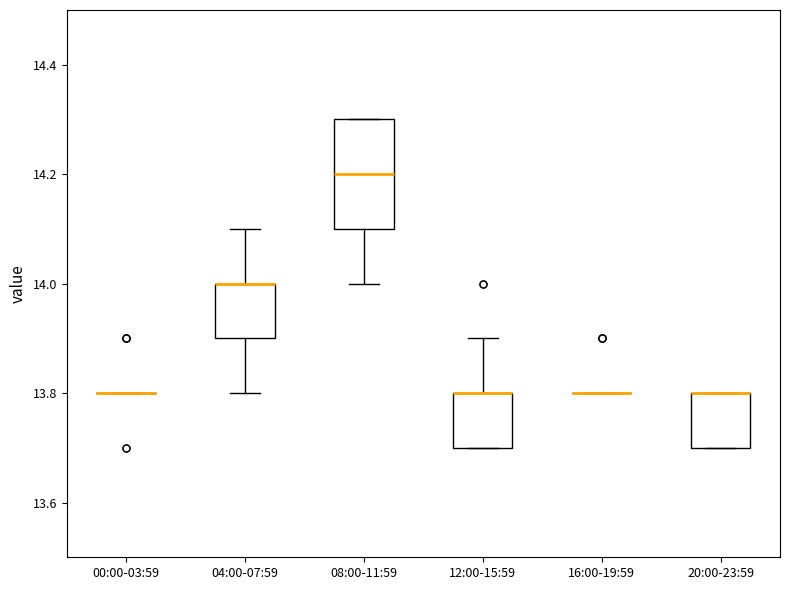

Where is the lower edge of the box for 04:00-07:59 on the y-axis? The values are not printed on the chart, so give them approximately, as read against the axis.

13.9